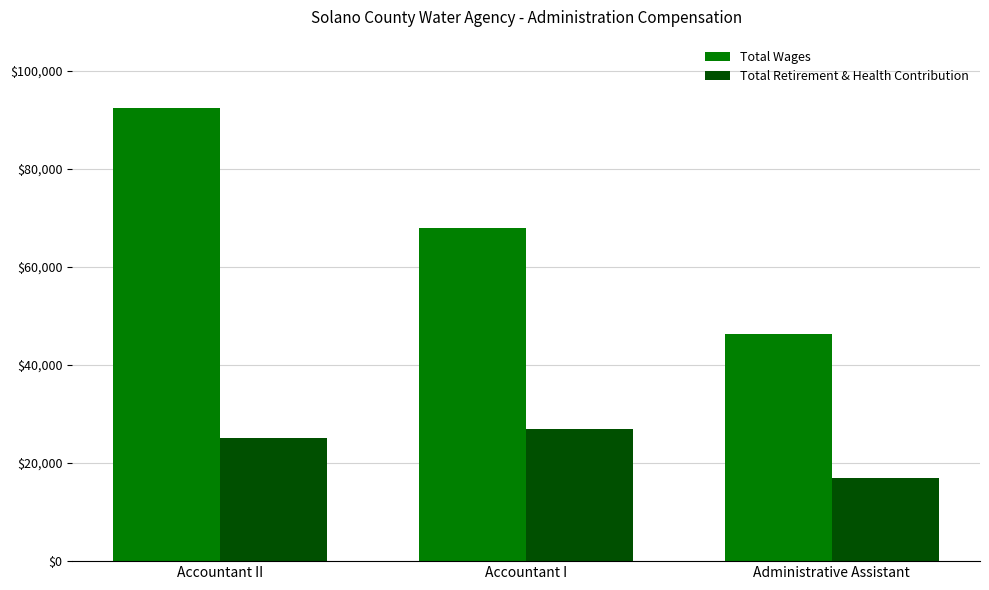

The Total Retirement & Health Contribution series shows 43776 at Accountant II. True or false?

False